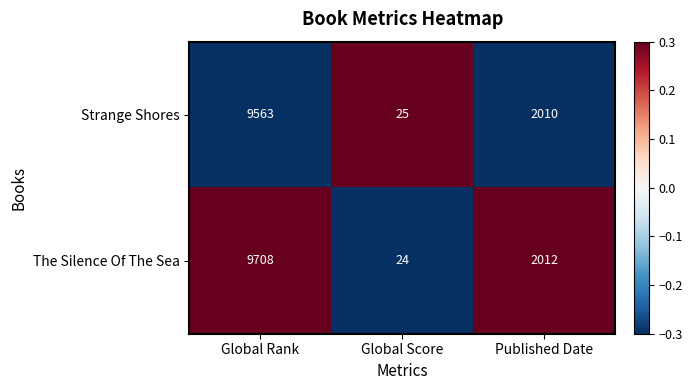

What is the difference between the maximum and minimum values in the Strange Shores series?

9538